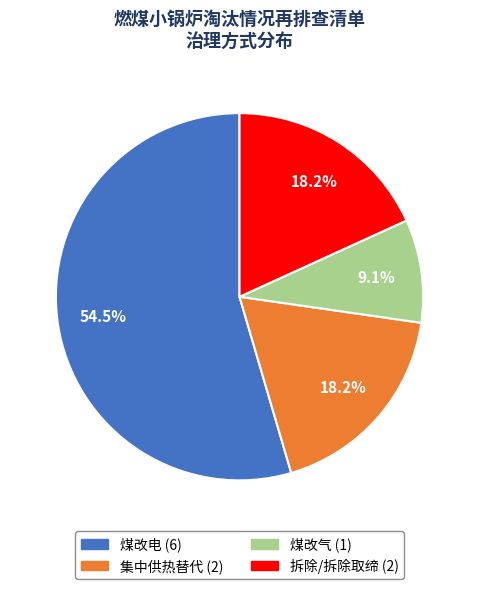

To the nearest percent, what portion does 拆除/拆除取缔 represent?

18%